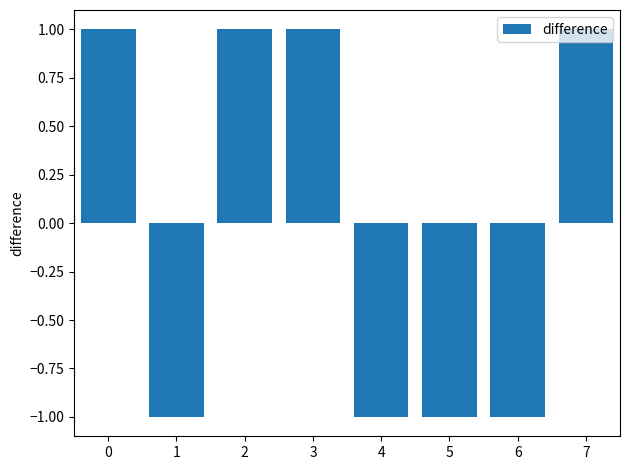

Count the values in the range -1 to 1.

8